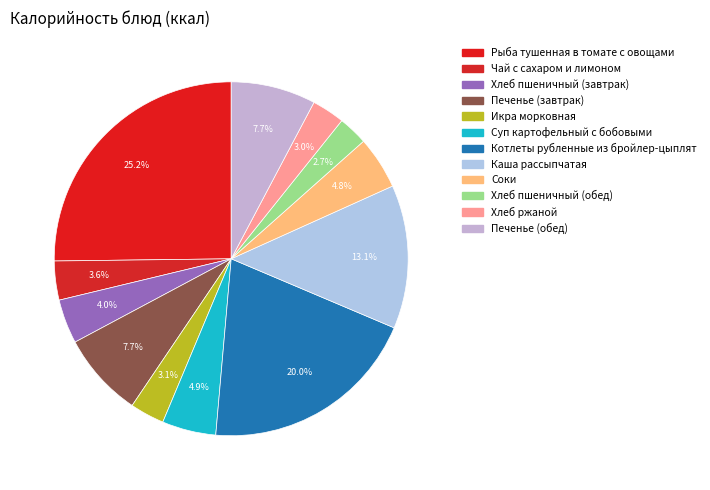

How many slices are in this pie chart?

12